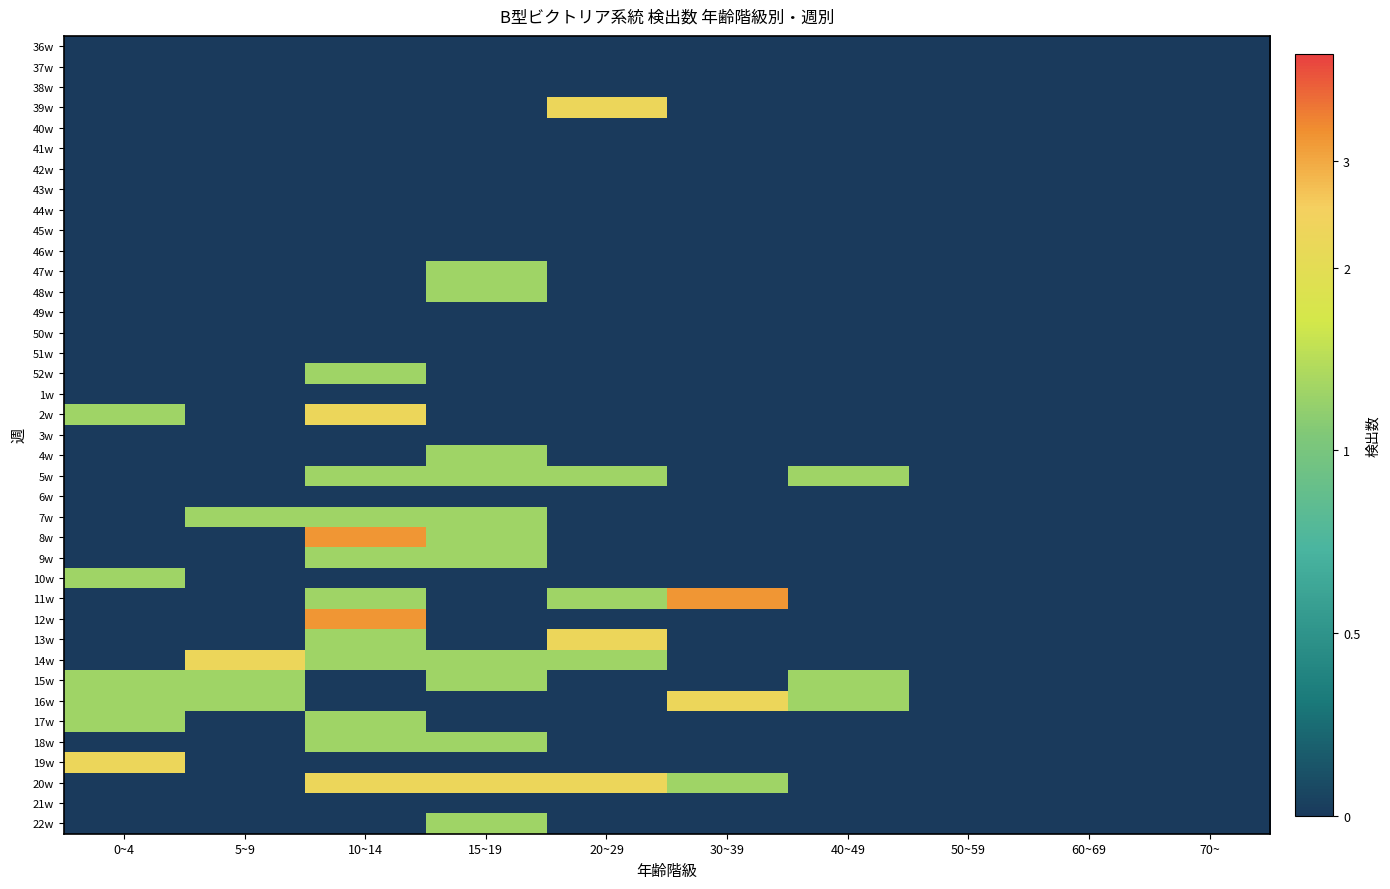

What is the smallest value displayed?

-2.0